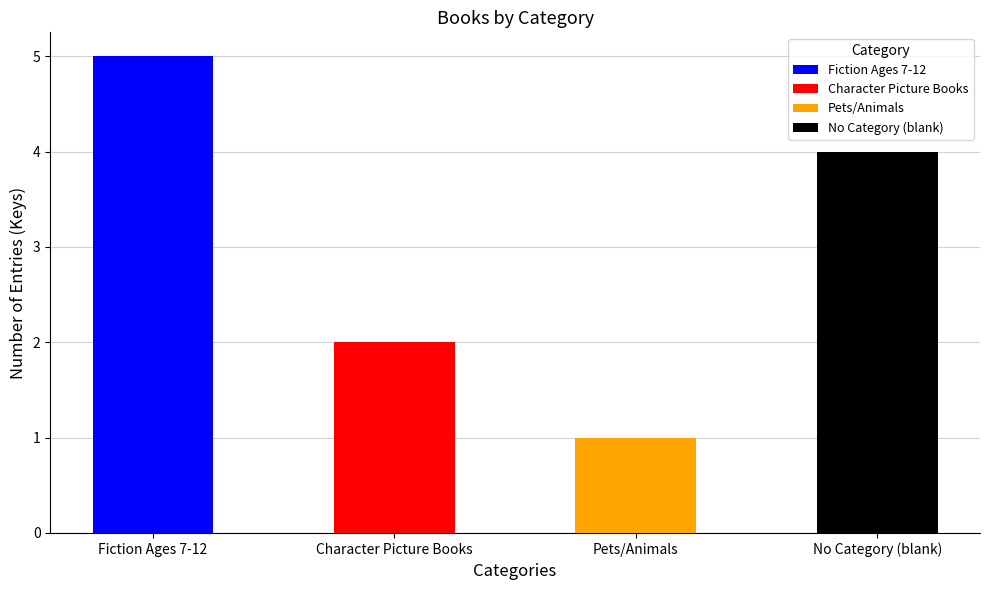

Which series has the largest range (max minus min)?

Fiction Ages 7-12